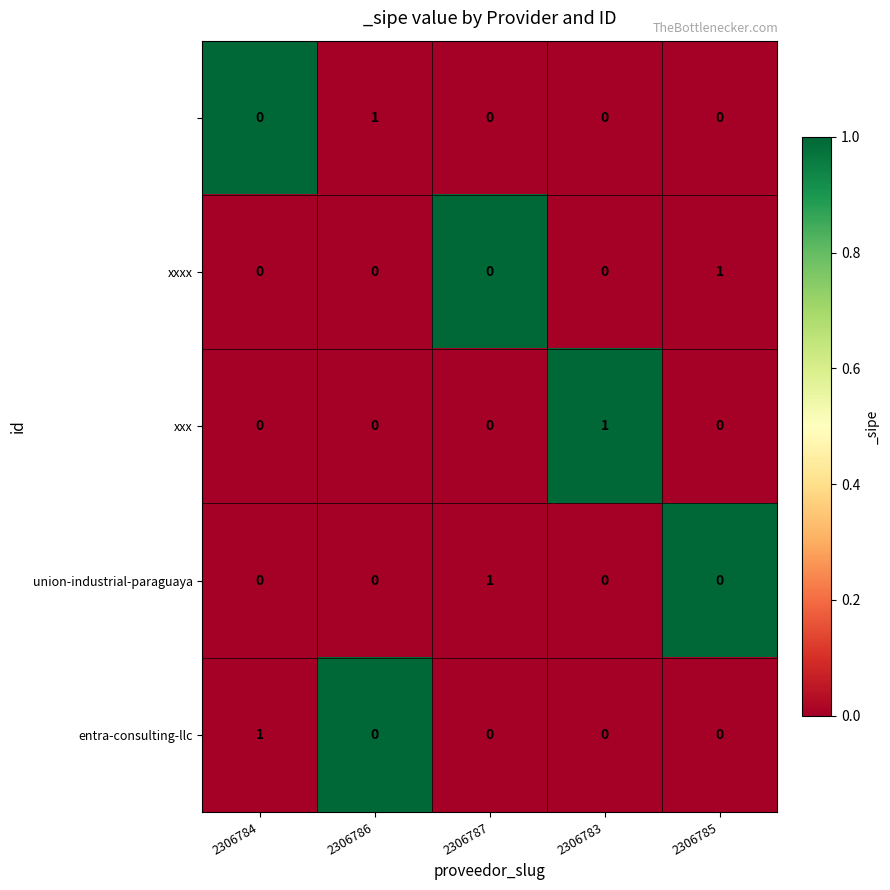

At how many categories does at least one series exceed 0?

5